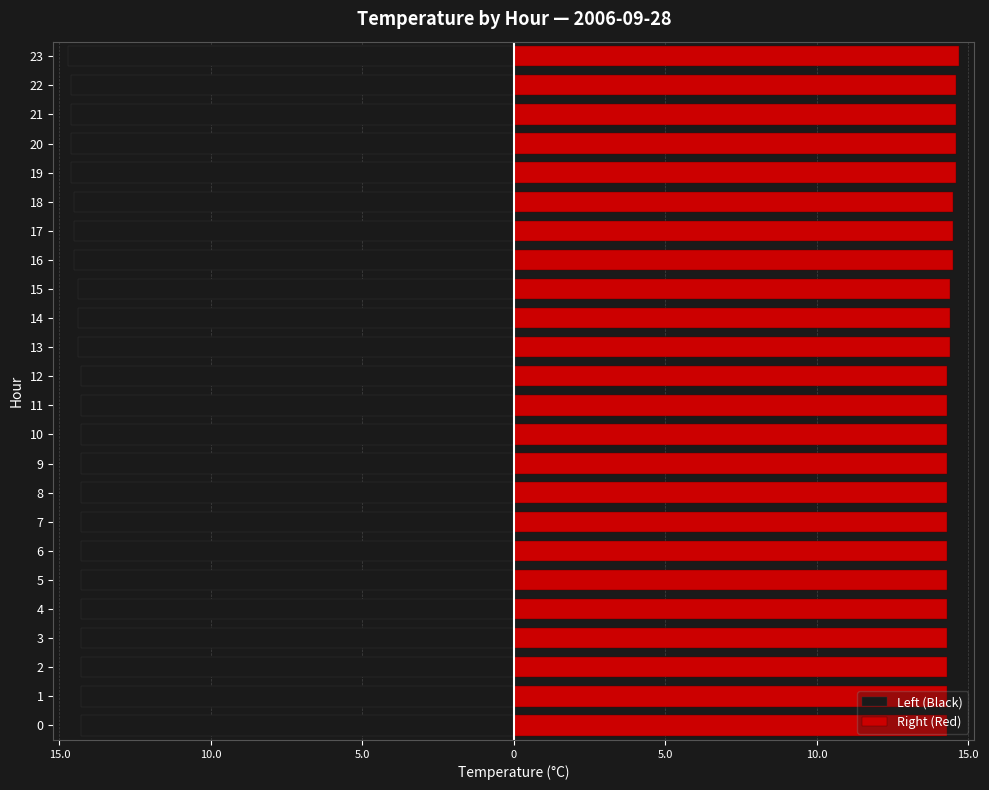

Which label corresponds to the smallest value in the chart?

23